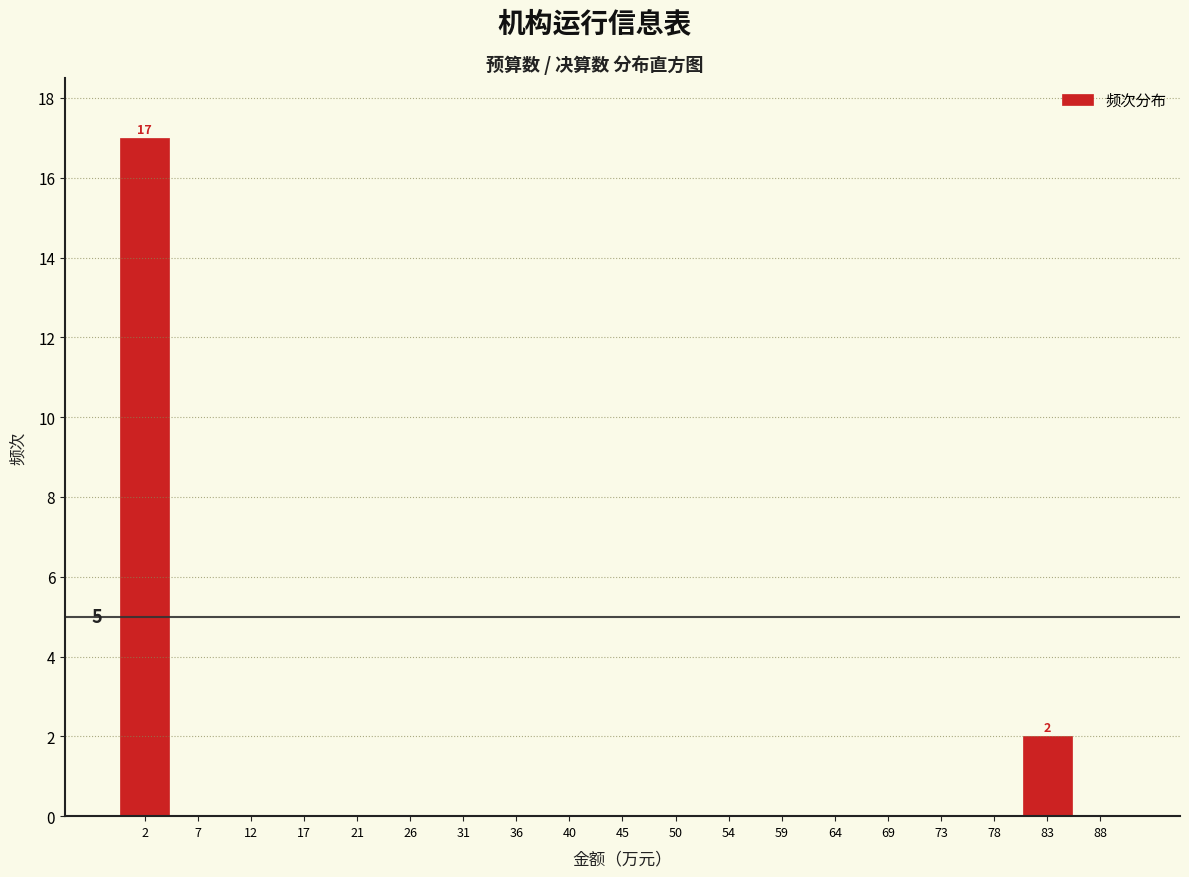

Which range on the x-axis has the tallest bar?

0.0 to 4.5